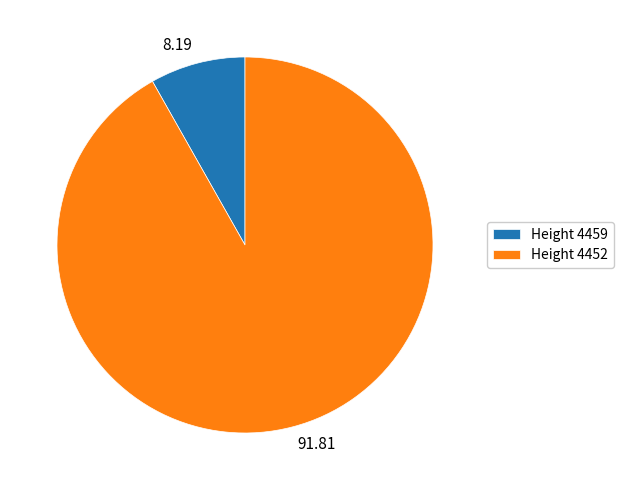

Is there a majority slice in this chart?

Yes